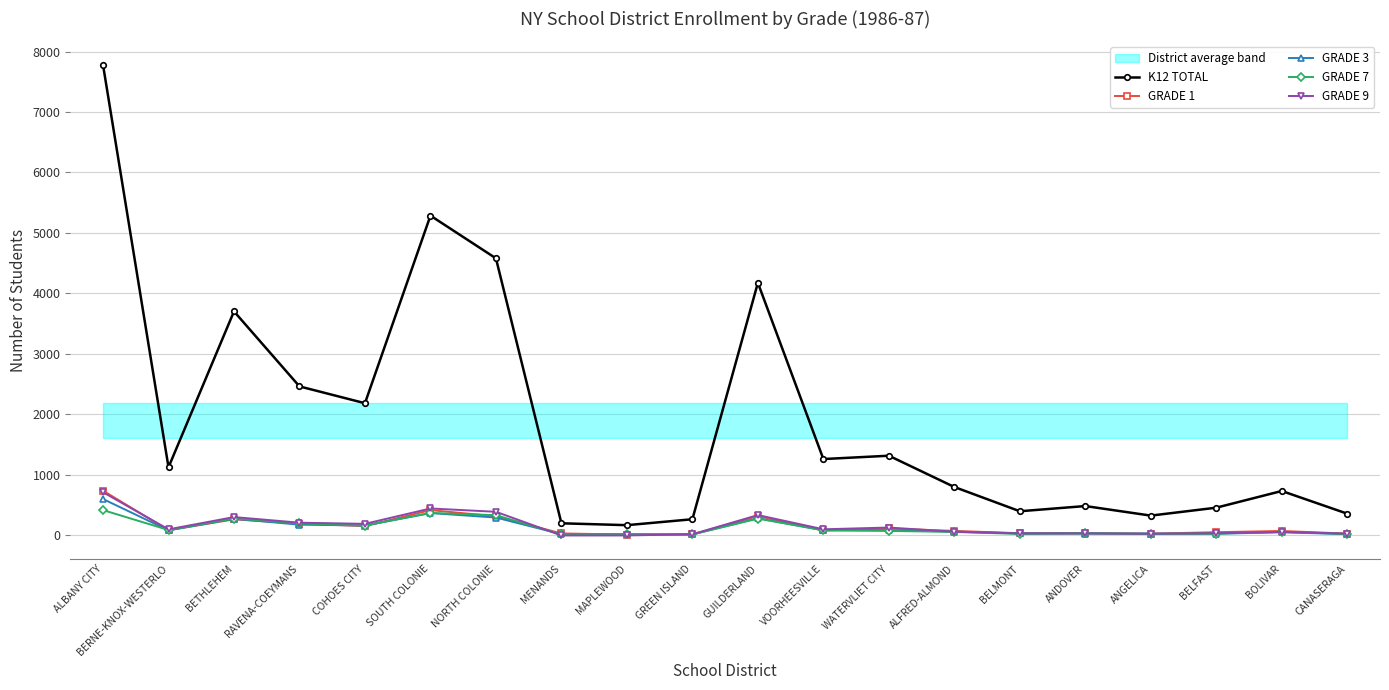

List the series in order of their peak value, highest first.

K12 TOTAL, GRADE 1, GRADE 9, GRADE 3, GRADE 7